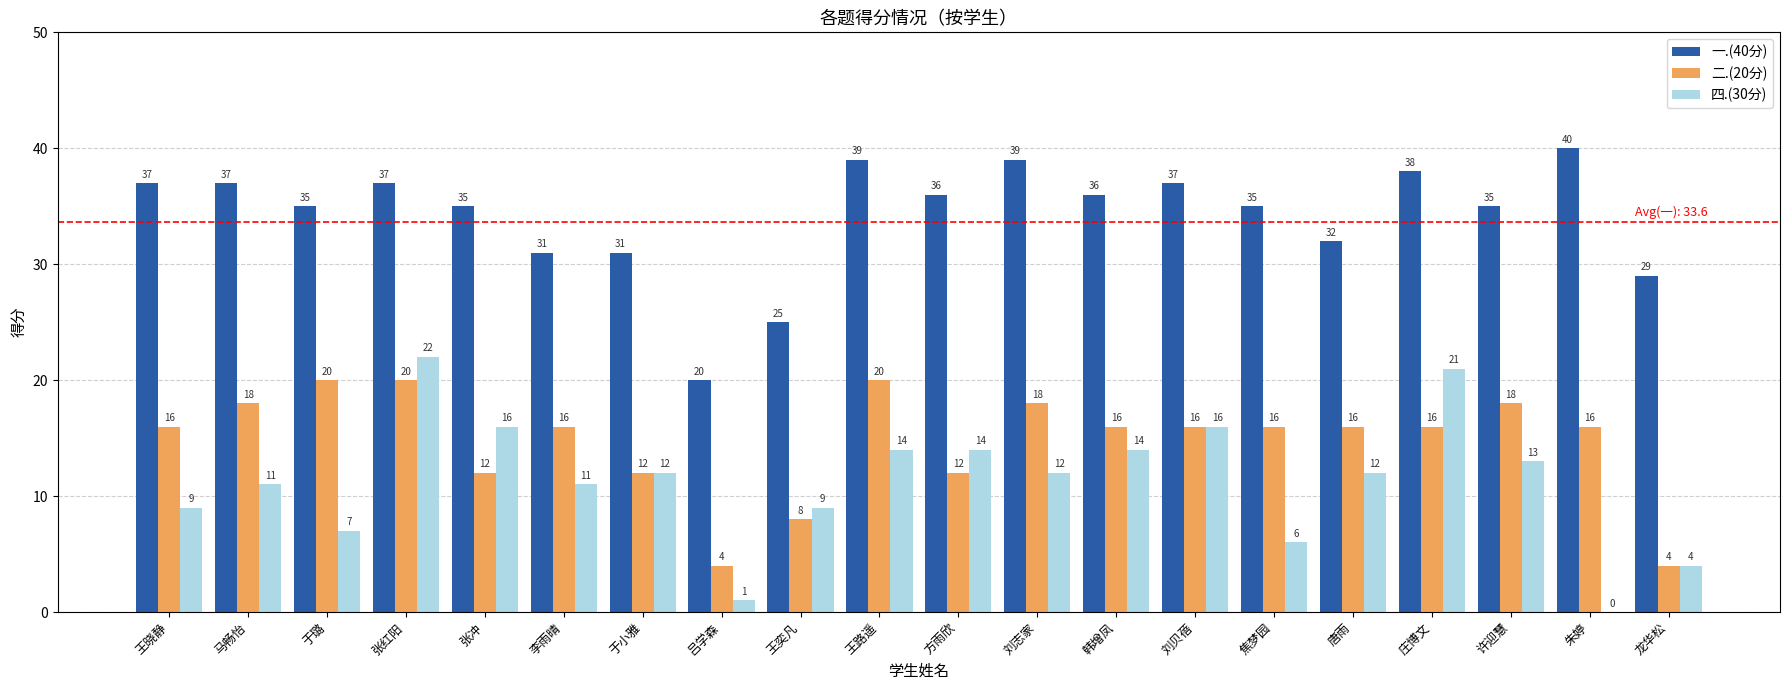

Reading right to left, what are all the values shown in this chart?

一.(40分): 龙华松=29	朱婷=40	许迎慧=35	庄博文=38	唐雨=32	焦梦园=35	刘贝蓓=37	韩增凤=36	刘志家=39	方雨欣=36	王路遥=39	王奕凡=25	吕学森=20	于小雅=31	李雨晴=31	张冲=35	张红阳=37	于璐=35	马畅怡=37	王晓静=37
二.(20分): 龙华松=4	朱婷=16	许迎慧=18	庄博文=16	唐雨=16	焦梦园=16	刘贝蓓=16	韩增凤=16	刘志家=18	方雨欣=12	王路遥=20	王奕凡=8	吕学森=4	于小雅=12	李雨晴=16	张冲=12	张红阳=20	于璐=20	马畅怡=18	王晓静=16
四.(30分): 龙华松=4	朱婷=0	许迎慧=13	庄博文=21	唐雨=12	焦梦园=6	刘贝蓓=16	韩增凤=14	刘志家=12	方雨欣=14	王路遥=14	王奕凡=9	吕学森=1	于小雅=12	李雨晴=11	张冲=16	张红阳=22	于璐=7	马畅怡=11	王晓静=9